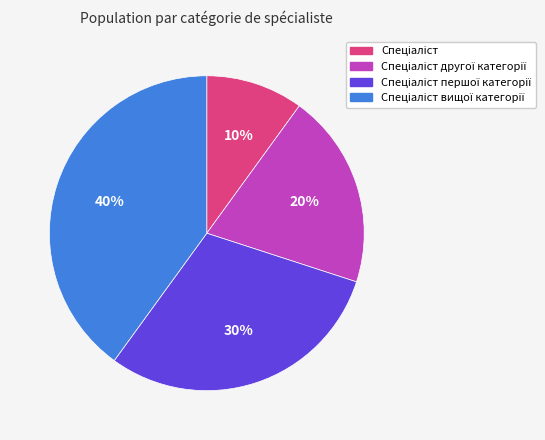

Does any single category account for the majority?

No